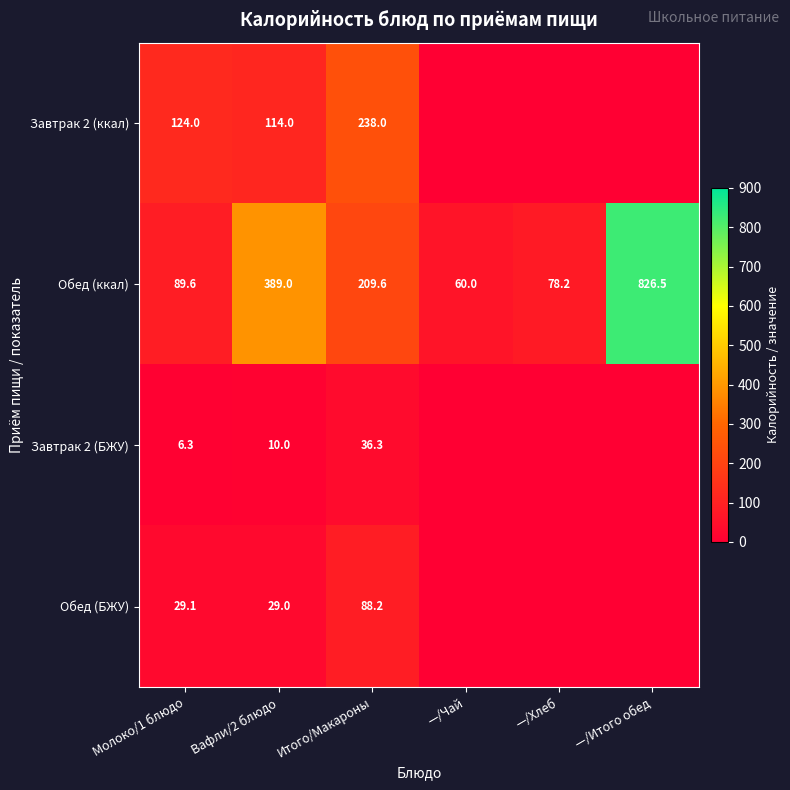

What is the difference between the Обед (БЖУ) values at Молоко/1 блюдо and Итого/Макароны?

59.1